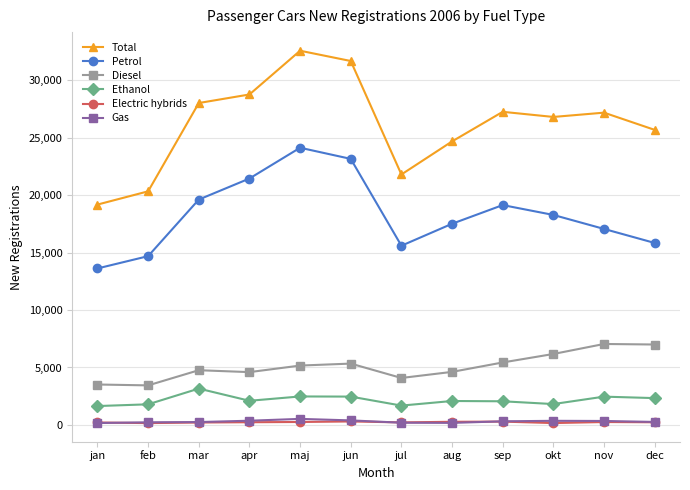

Is it true that Diesel equals 1946 at jan?

False